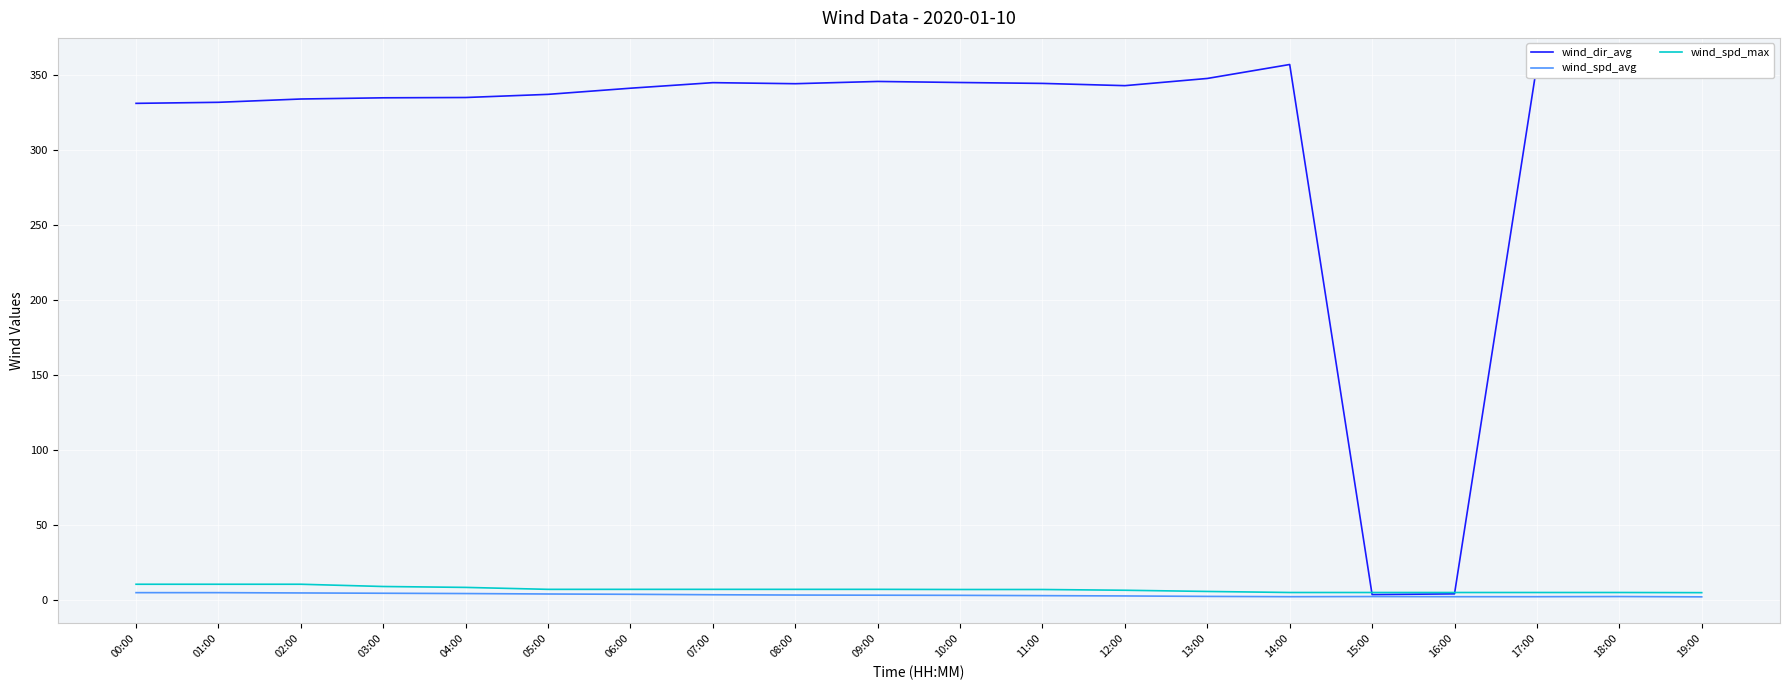

What is the difference between the wind_spd_avg values at 11:00 and 09:00?

0.3